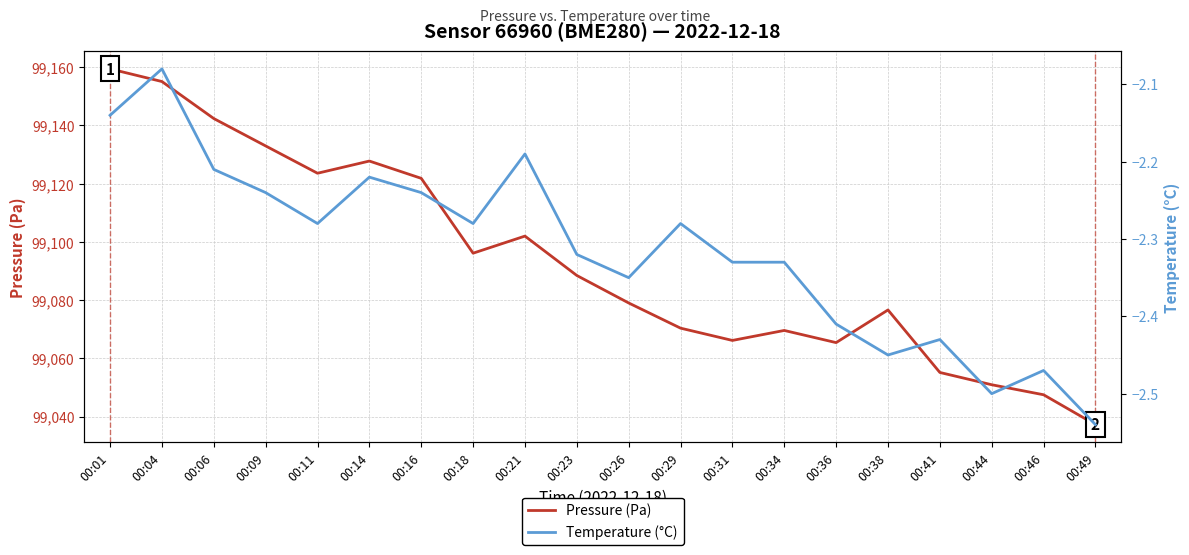

Which series has the largest total across all categories?

Pressure (Pa)